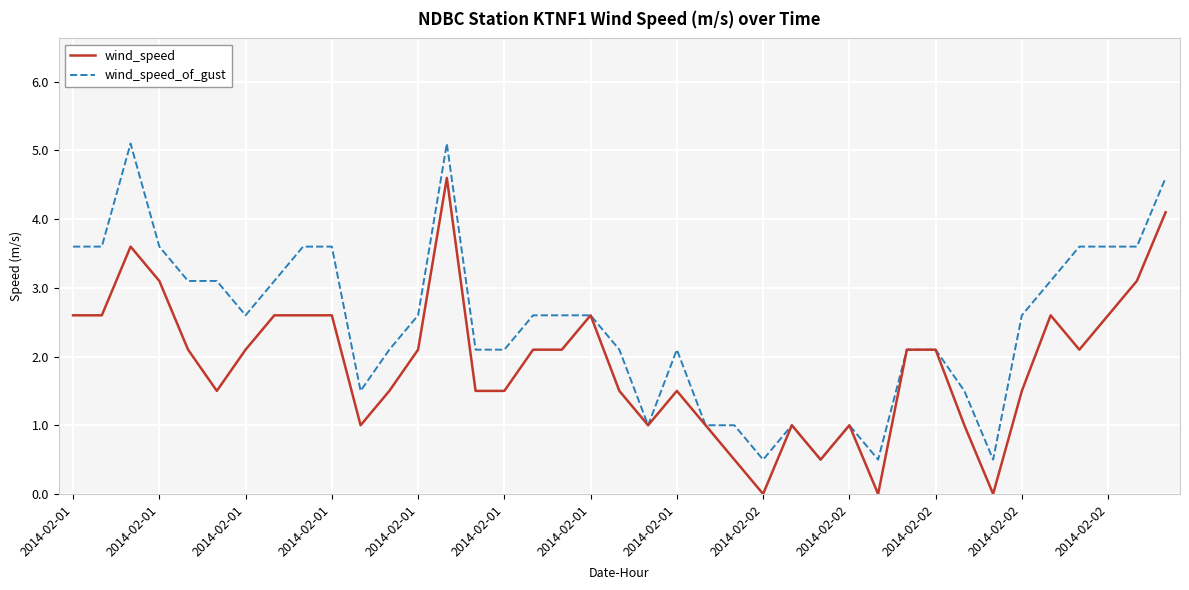

How many series are shown in this chart?

2